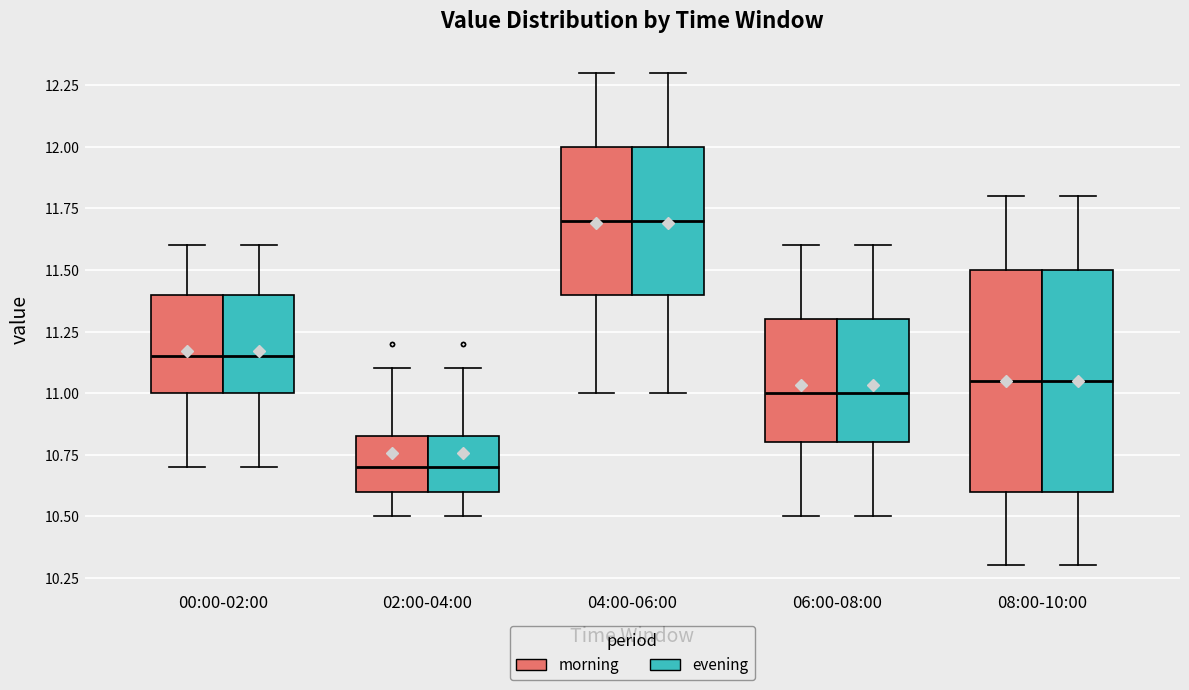

Reading left to right, transcribe this box plot: for each box, give where its median line is, the range the box spans, and where its two whiskers end, as read against the y-axis. The values are not printed on the chart, so give them approximately, as read against the axis.

00:00-02:00 (morning): median 11.15, box 11.00 to 11.40, whiskers 10.70 to 11.60
00:00-02:00 (evening): median 11.15, box 11.00 to 11.40, whiskers 10.70 to 11.60
02:00-04:00 (morning): median 10.70, box 10.60 to 10.85, whiskers 10.50 to 11.10
02:00-04:00 (evening): median 10.70, box 10.60 to 10.85, whiskers 10.50 to 11.10
04:00-06:00 (morning): median 11.70, box 11.40 to 12.00, whiskers 11.00 to 12.30
04:00-06:00 (evening): median 11.70, box 11.40 to 12.00, whiskers 11.00 to 12.30
06:00-08:00 (morning): median 11.00, box 10.80 to 11.30, whiskers 10.50 to 11.60
06:00-08:00 (evening): median 11.00, box 10.80 to 11.30, whiskers 10.50 to 11.60
08:00-10:00 (morning): median 11.05, box 10.60 to 11.50, whiskers 10.30 to 11.80
08:00-10:00 (evening): median 11.05, box 10.60 to 11.50, whiskers 10.30 to 11.80